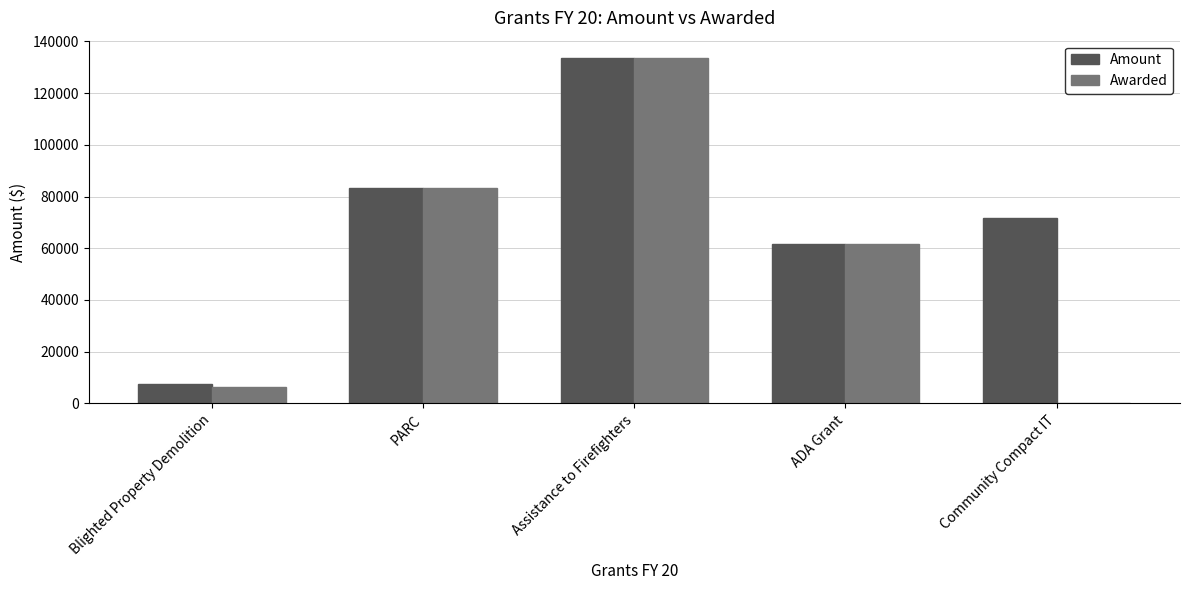

True or false: Awarded has a value of 0.0 at Community Compact IT.

True